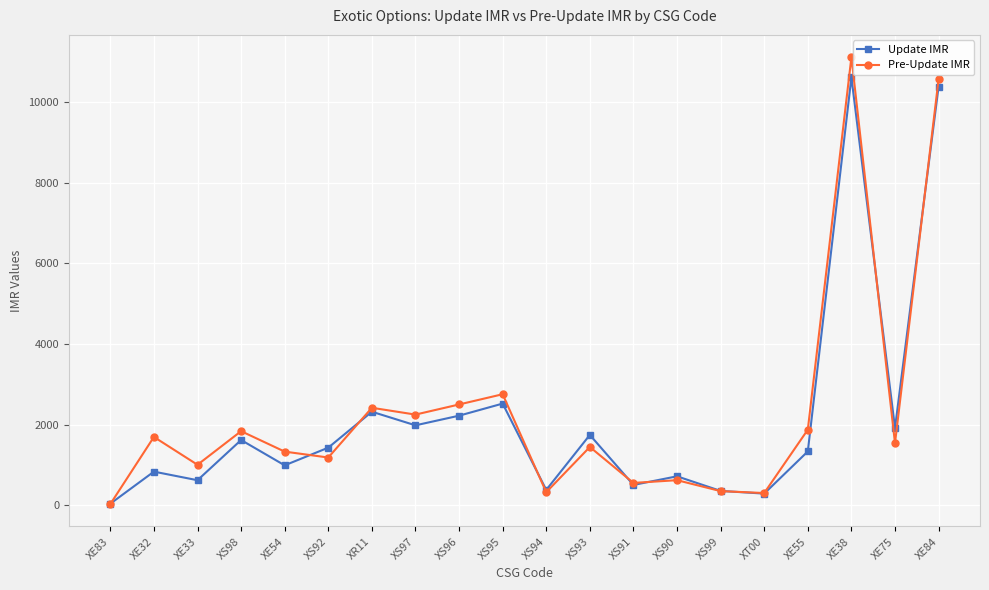

At which category does Pre-Update IMR reach its first local valley?

XE33